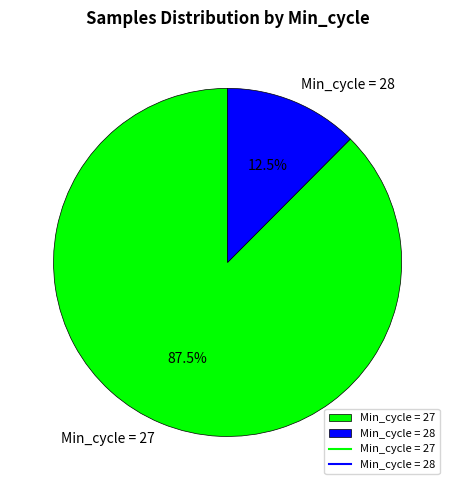

Rank the categories by value from lowest to highest.

Min_cycle = 28, Min_cycle = 27